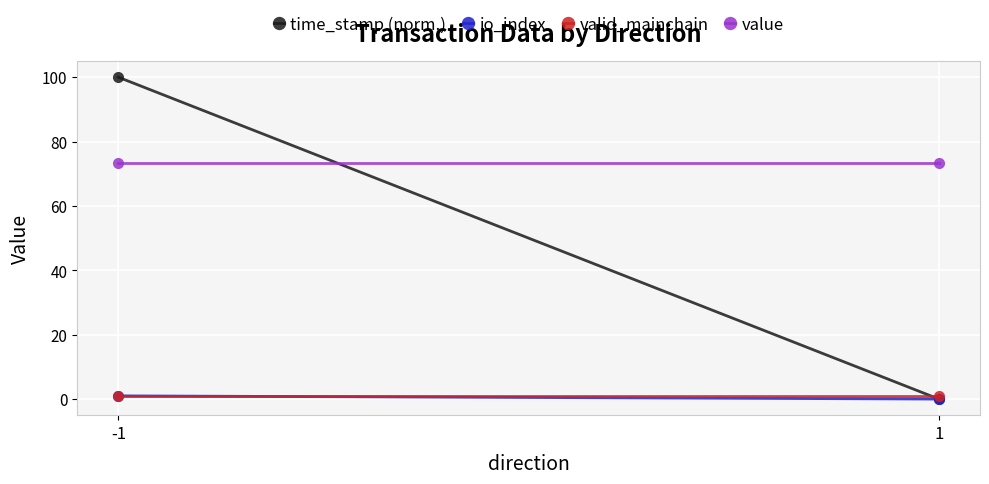

List the series in order of their peak value, lowest first.

io_index, valid_mainchain, value, time_stamp (norm.)